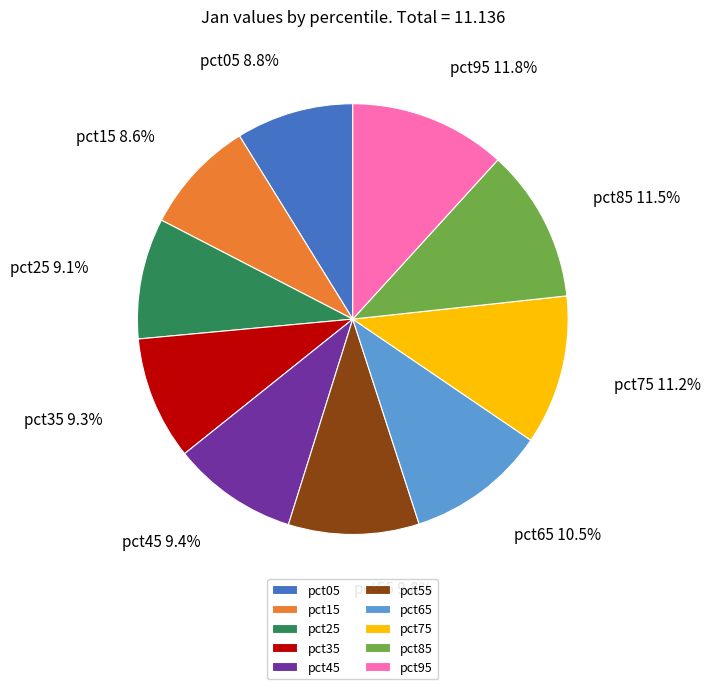

How many segments does this pie chart have?

10